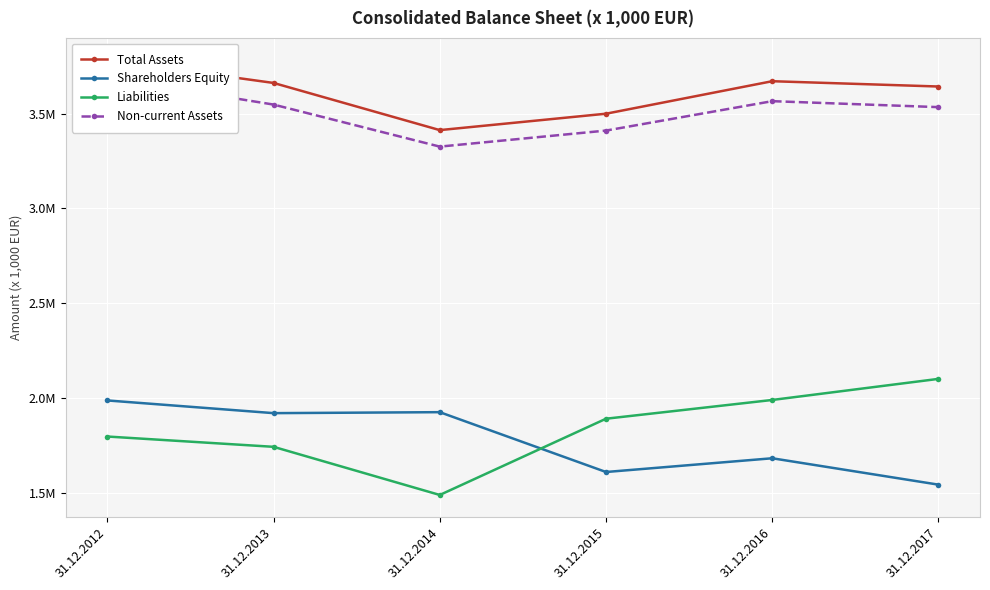

The value of Total Assets at 31.12.2016 is 5269514. True or false?

False